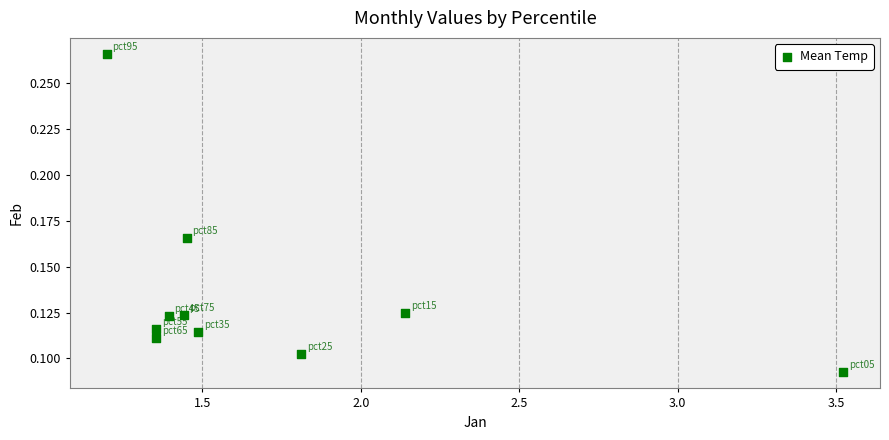

What is the average X value?

1.7